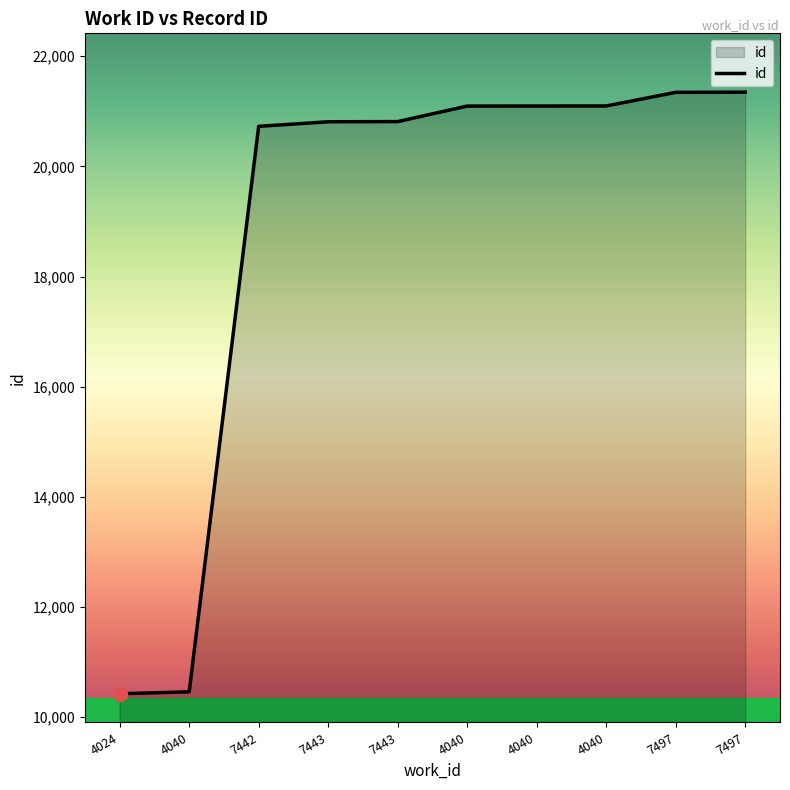

Count the number of categories in the chart.

10